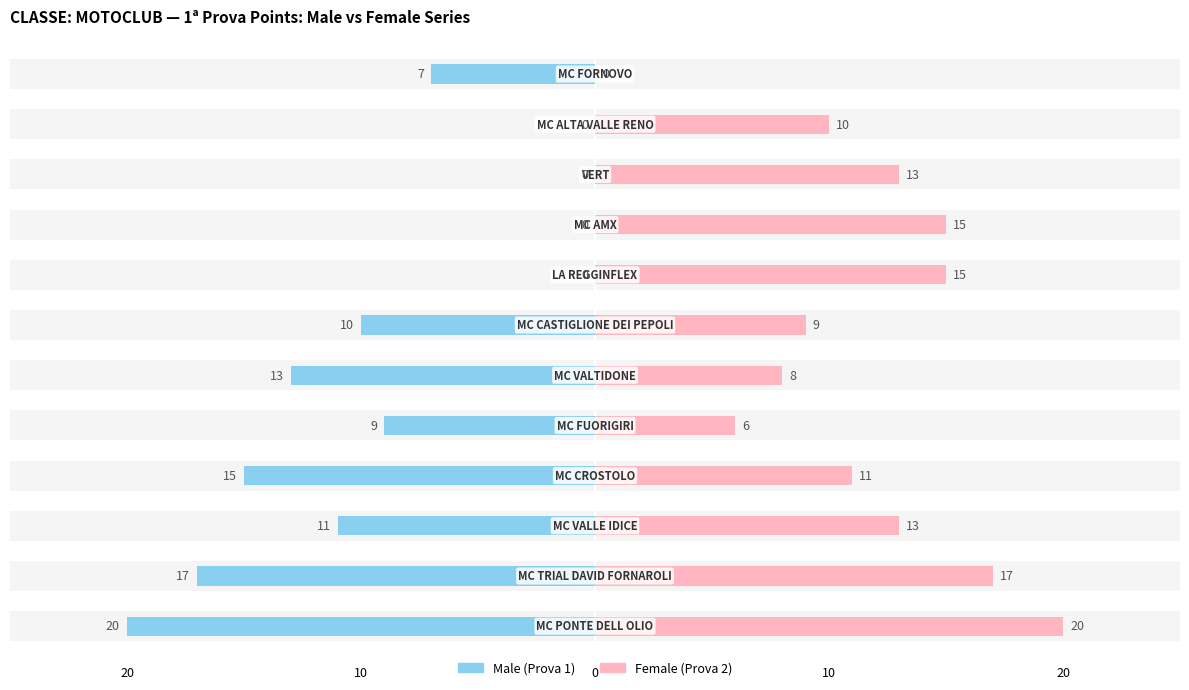

Between 0 and 7, which series saw the biggest shift?

Male